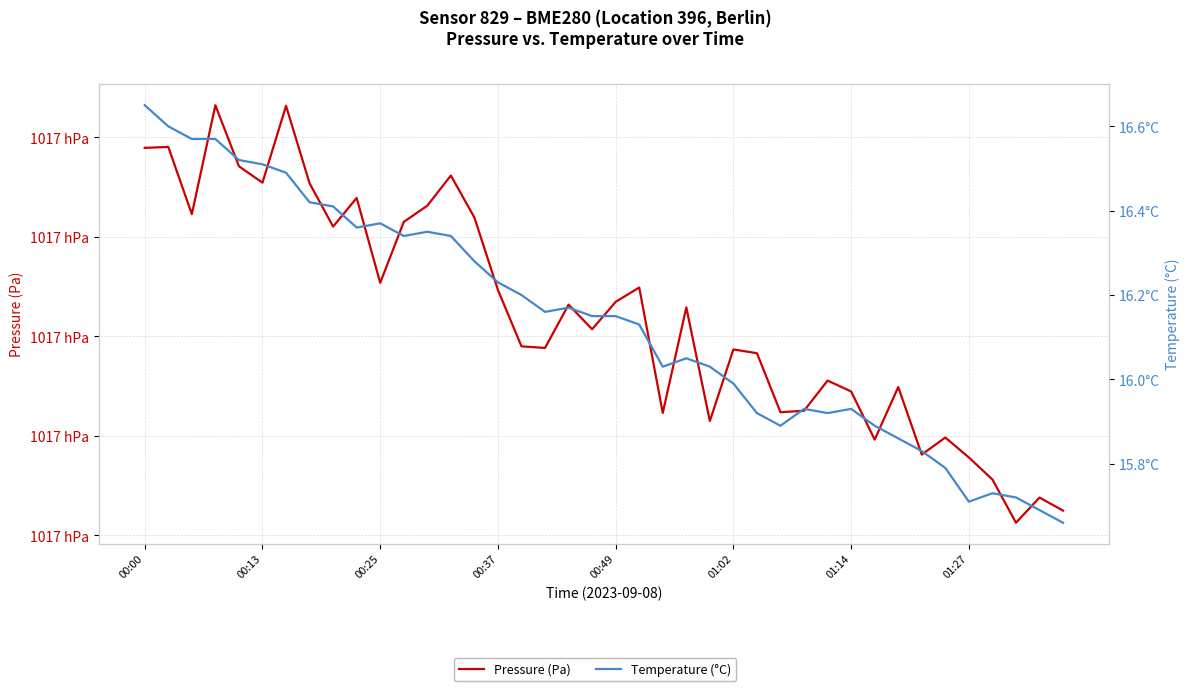

Which series has the widest spread of values?

Pressure (Pa)